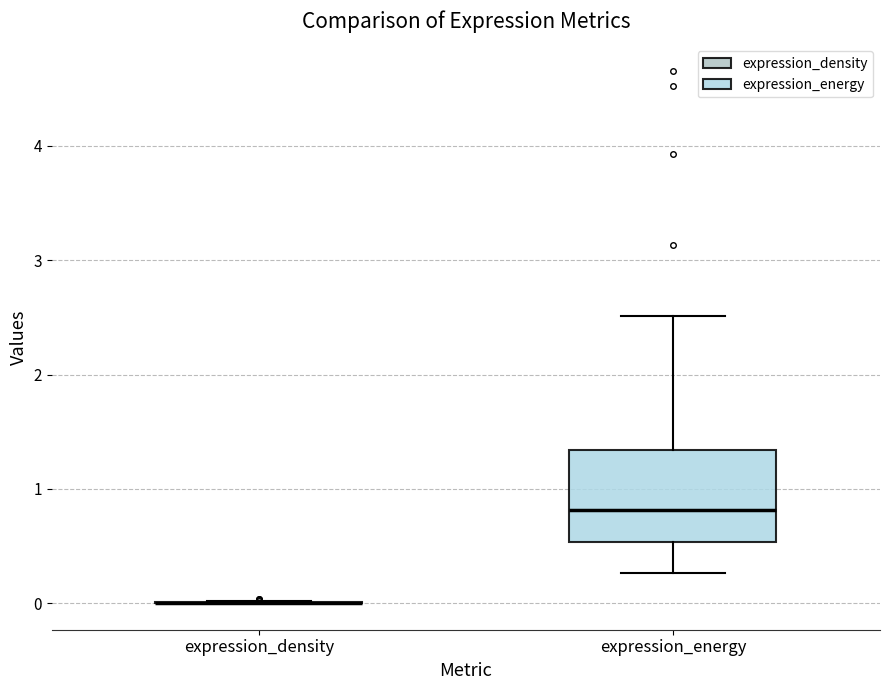

Comparing the boxes themselves (not the whiskers), which one is the tallest?

expression_energy